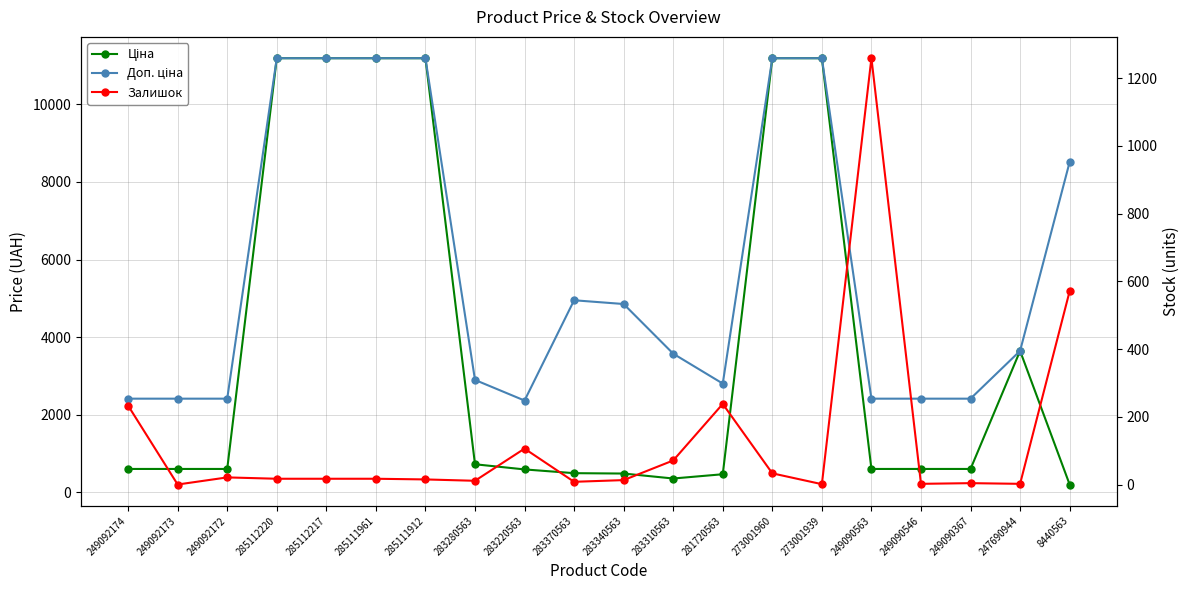

Reading right to left, what are all the values shown in this chart?

Ціна: 202.7	3646.5	603.7	603.7	603.7	11188.2	11188.2	467.3	357.4	485.4	495.0	591.6	724.5	11188.2	11188.2	11188.2	11188.2	603.7	603.7	603.7
Доп. ціна: 8513.4	3646.5	2414.8	2414.8	2414.8	11188.2	11188.2	2803.6	3573.9	4853.8	4950.4	2366.5	2897.8	11188.2	11188.2	11188.2	11188.2	2414.8	2414.8	2414.8
Залишок: 571.0	2.0	4.0	2.0	1259.0	1.0	33.0	238.0	71.0	13.0	8.0	106.0	11.0	15.0	17.0	17.0	17.0	21.0	0.0	233.0